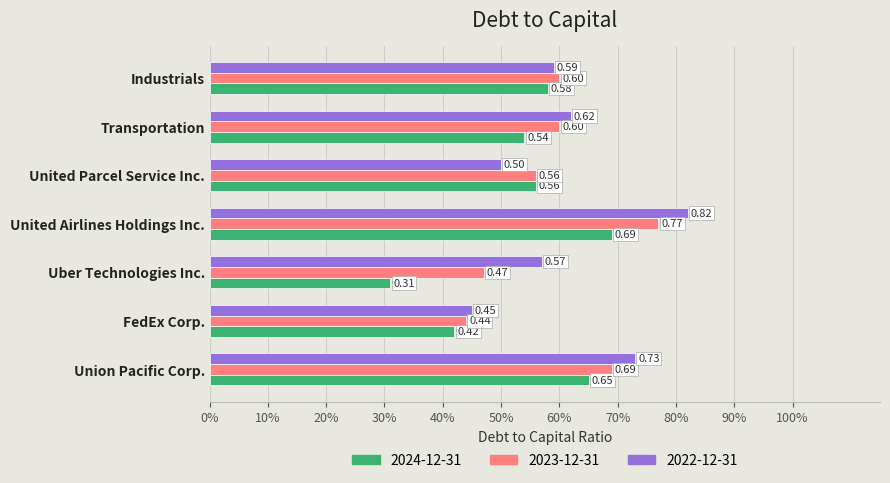

Which series has the widest spread of values?

2024-12-31